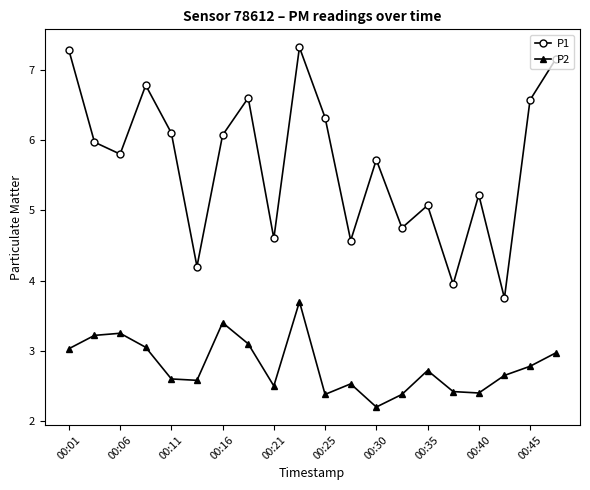

Which series has the largest total across all categories?

P1